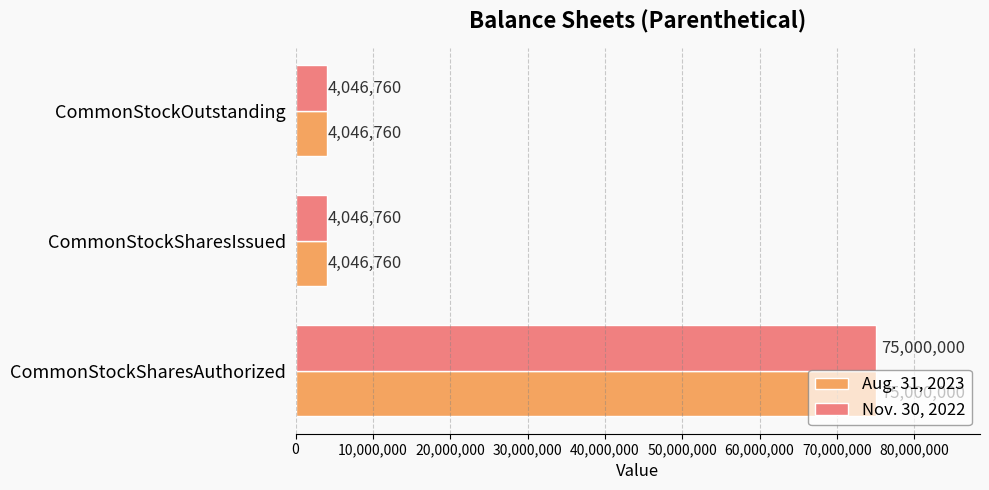

What is the maximum value for Nov. 30, 2022?

75000000